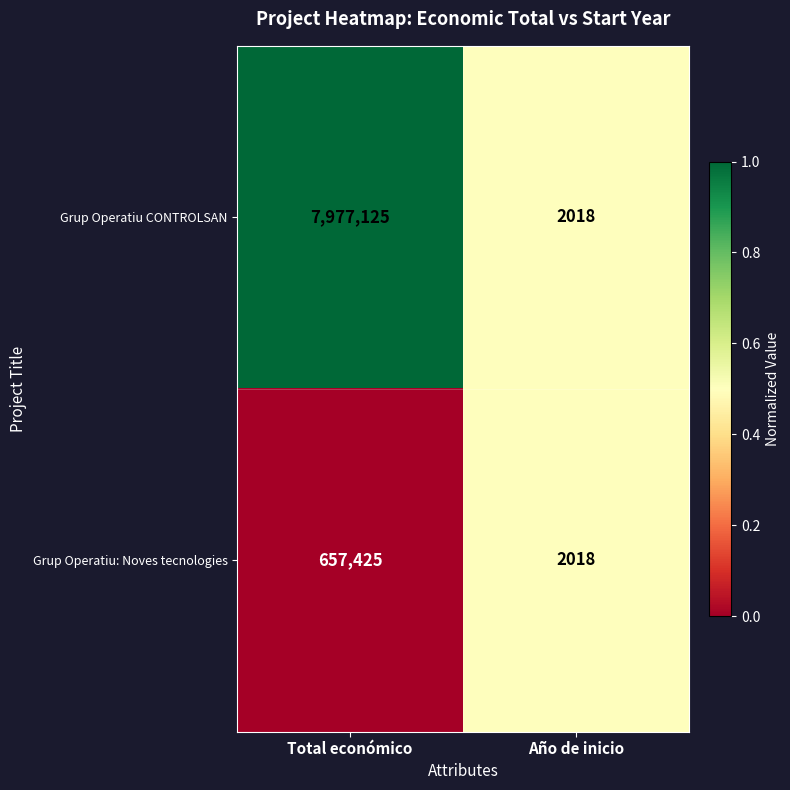

What is the total value across all series at Año de inicio?

4036